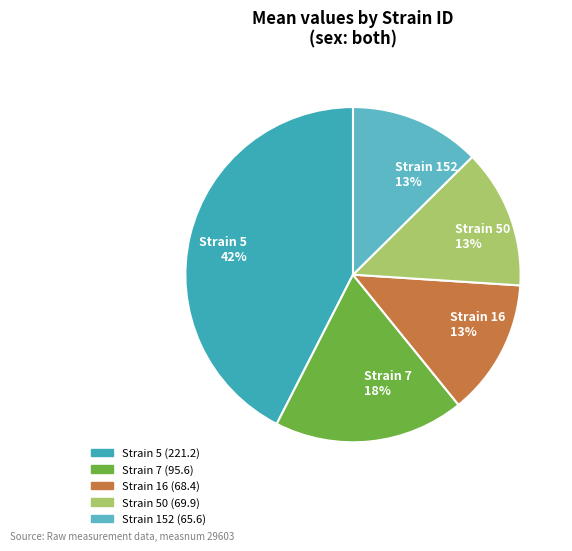

Does any single category account for the majority?

No